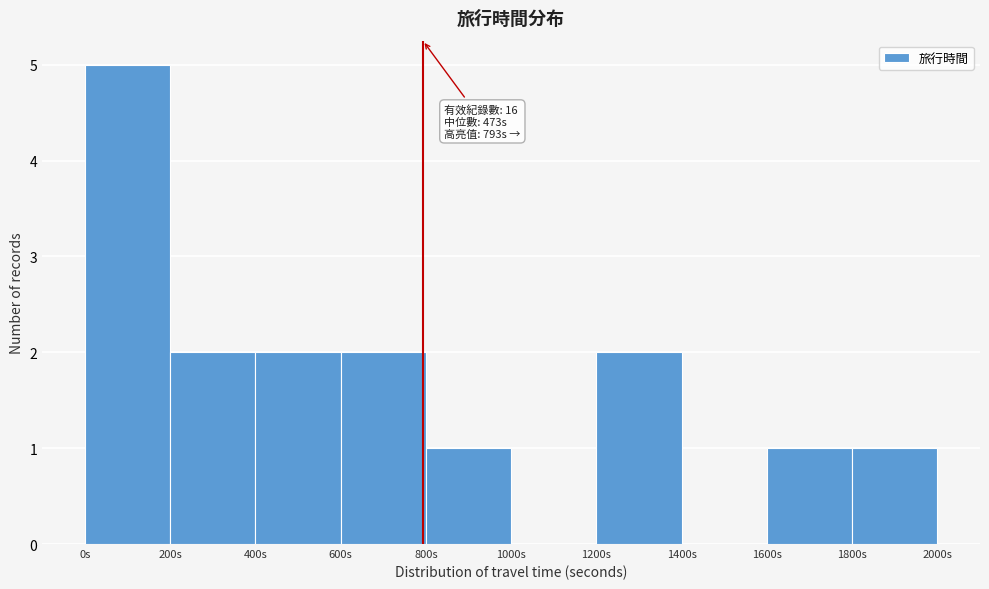

Over which range of the x-axis is the bar tallest?

0 to 200